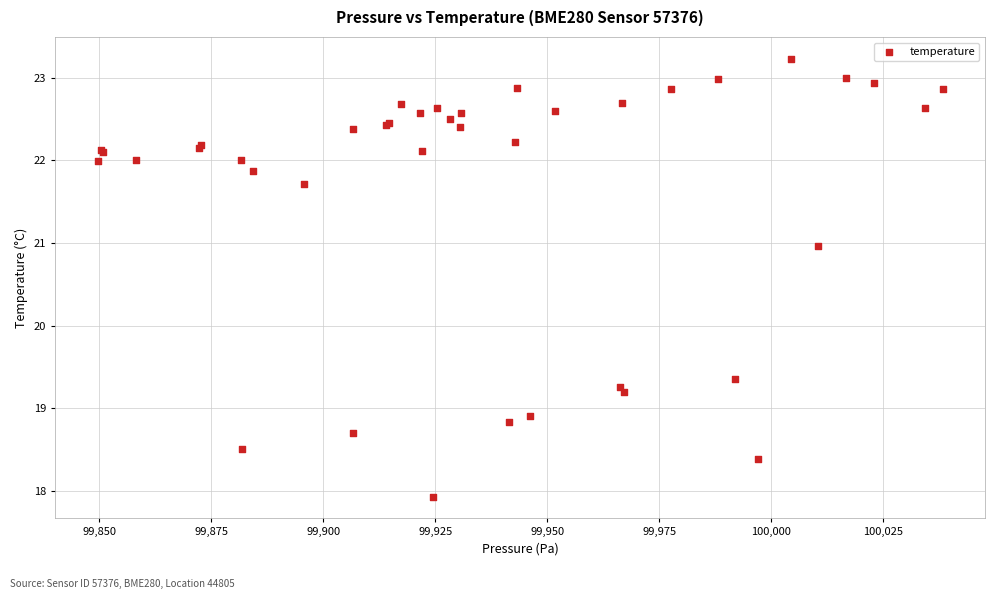

What Y value in the scatter plot is closest to 20?

19.4